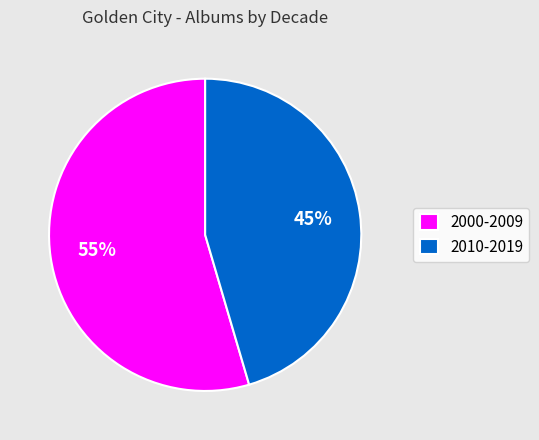

How many slices are in this pie chart?

2